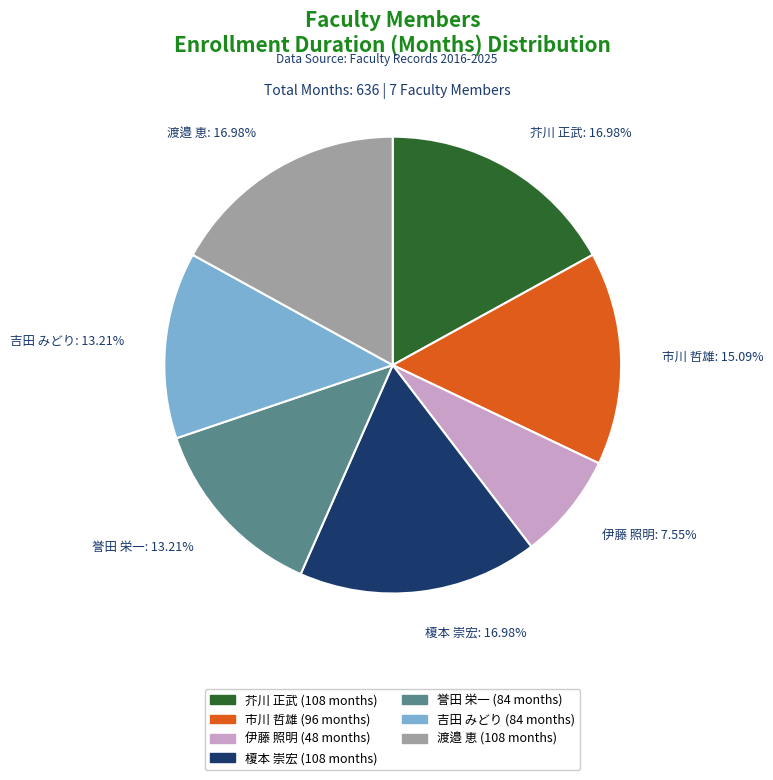

Is it true that 誉田 栄一 is 7% of the pie?

False